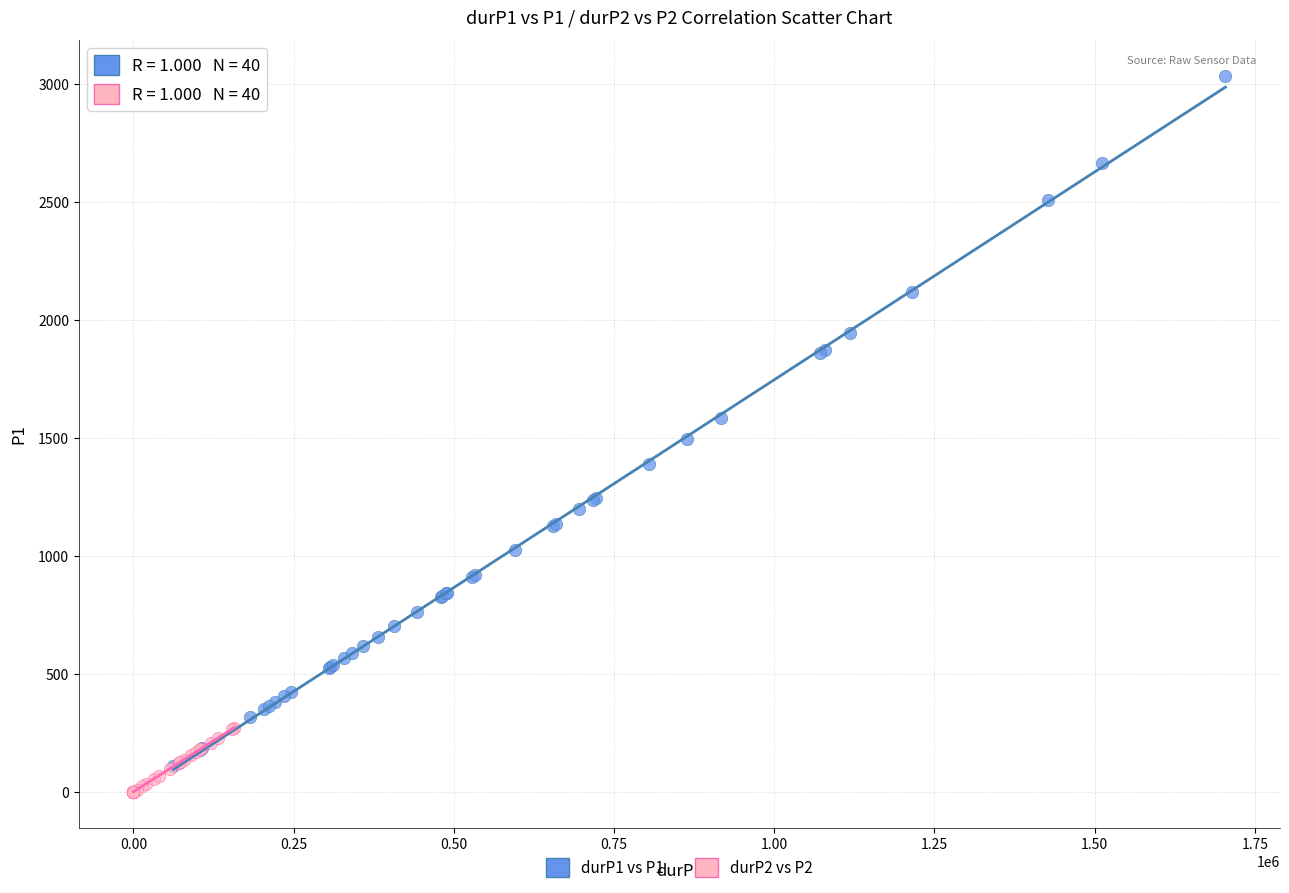

Which series contains the highest Y value?

durP1 vs P1